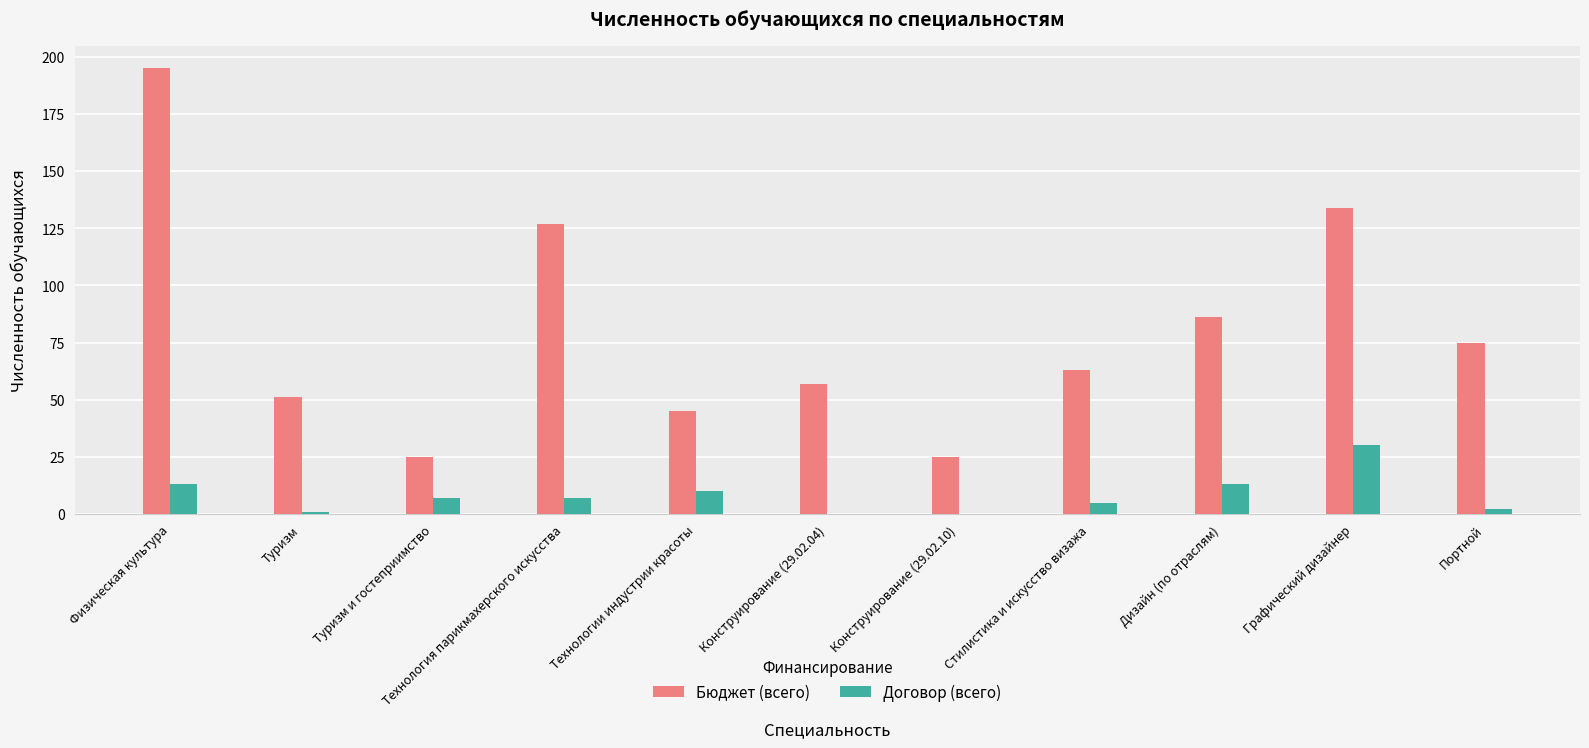

What is the sum of all Договор (всего) values?

88